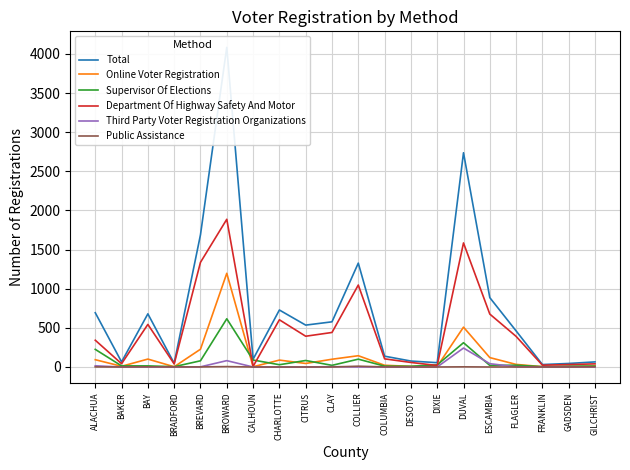

True or false: Online Voter Registration and Public Assistance intersect in this chart.

False